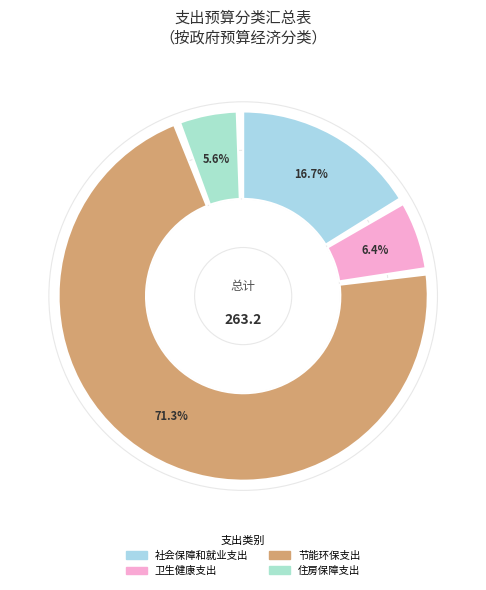

Which slice represents more than half of the pie?

节能环保支出